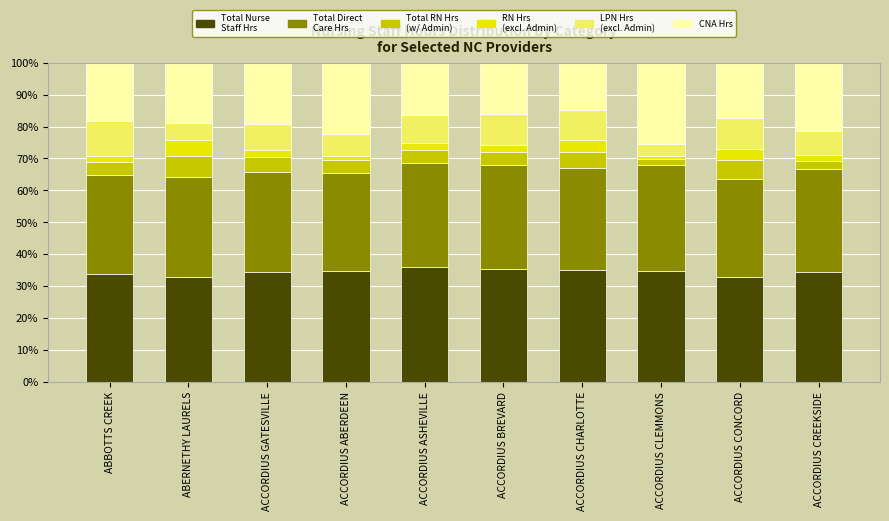

What is the total value across all series at ACCORDIUS GATESVILLE?

100.0